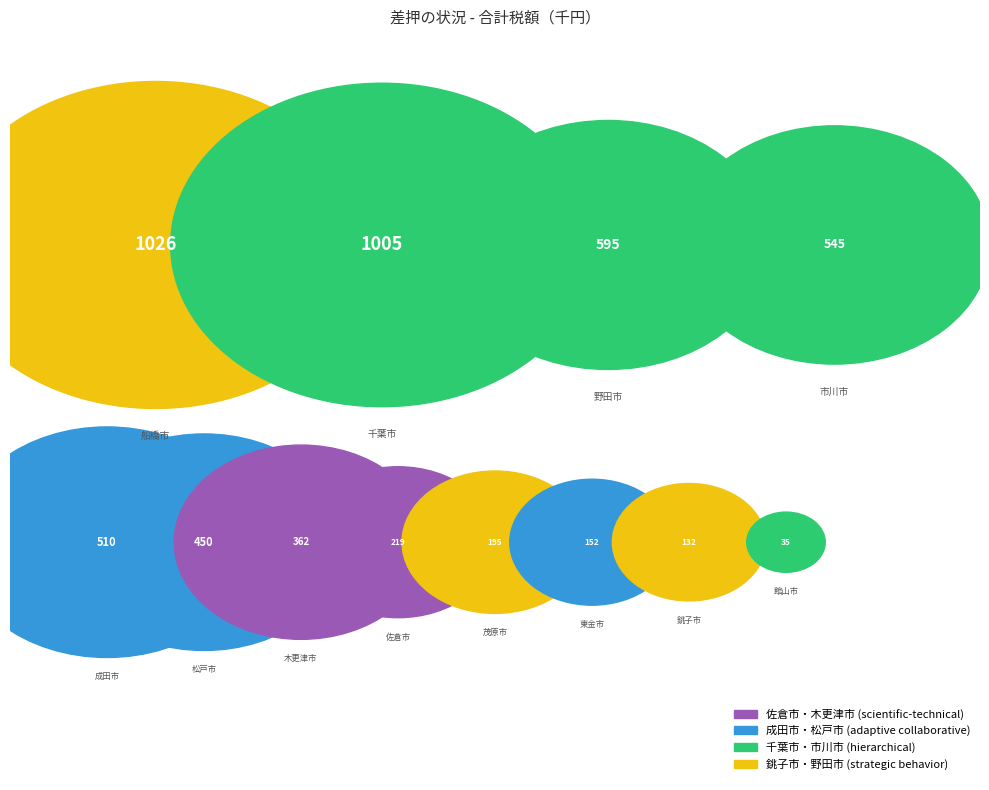

To the nearest percent, what is the combined percentage of 千葉市 and 館山市?

20%